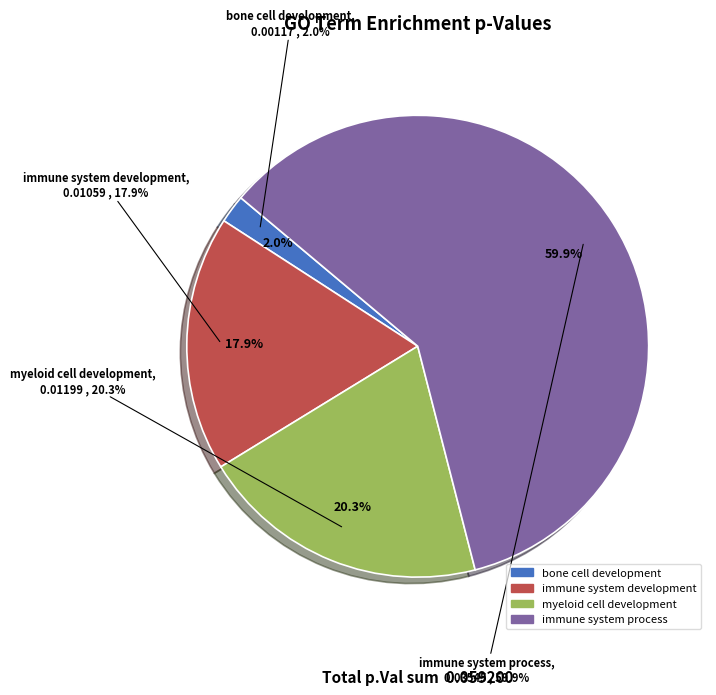

To the nearest percent, what percentage of the pie is bone cell development?

2%